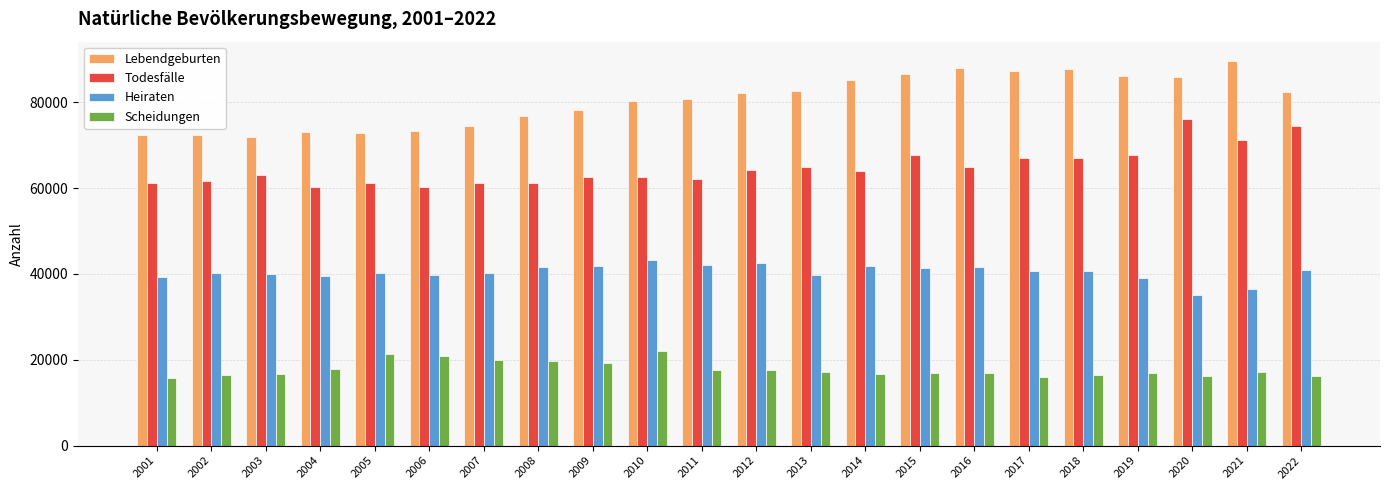

True or false: Lebendgeburten has a value of 24164 at 2010.

False